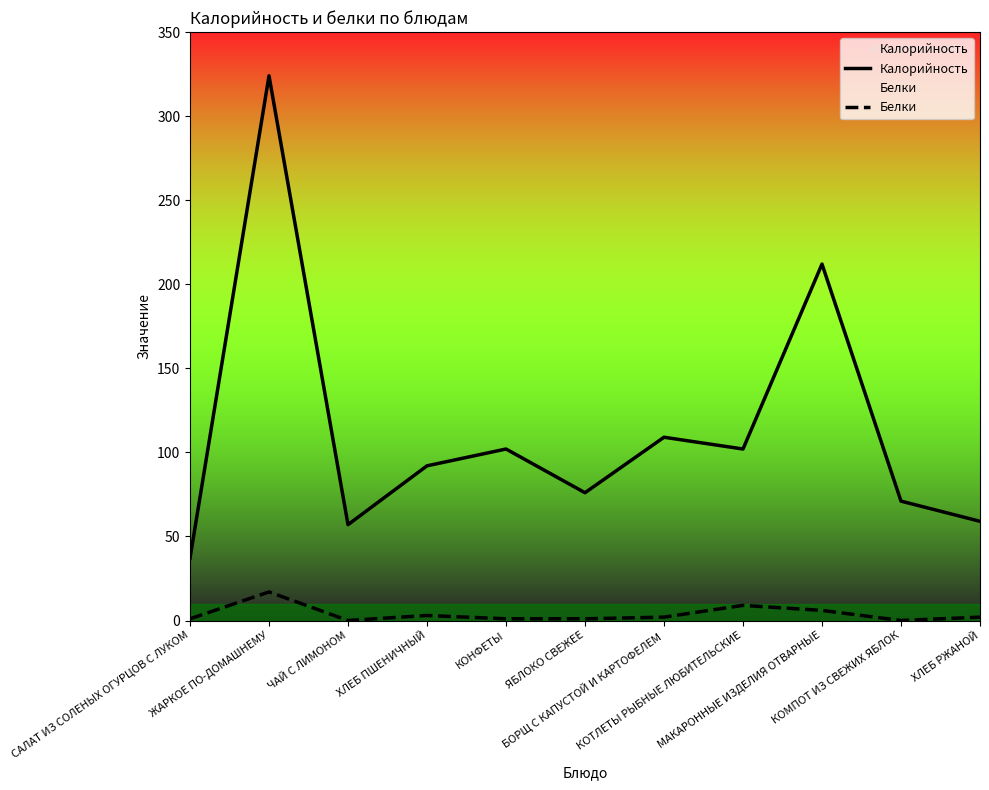

Where does the Калорийность series first go above 92?

ЖАРКОЕ ПО-ДОМАШНЕМУ